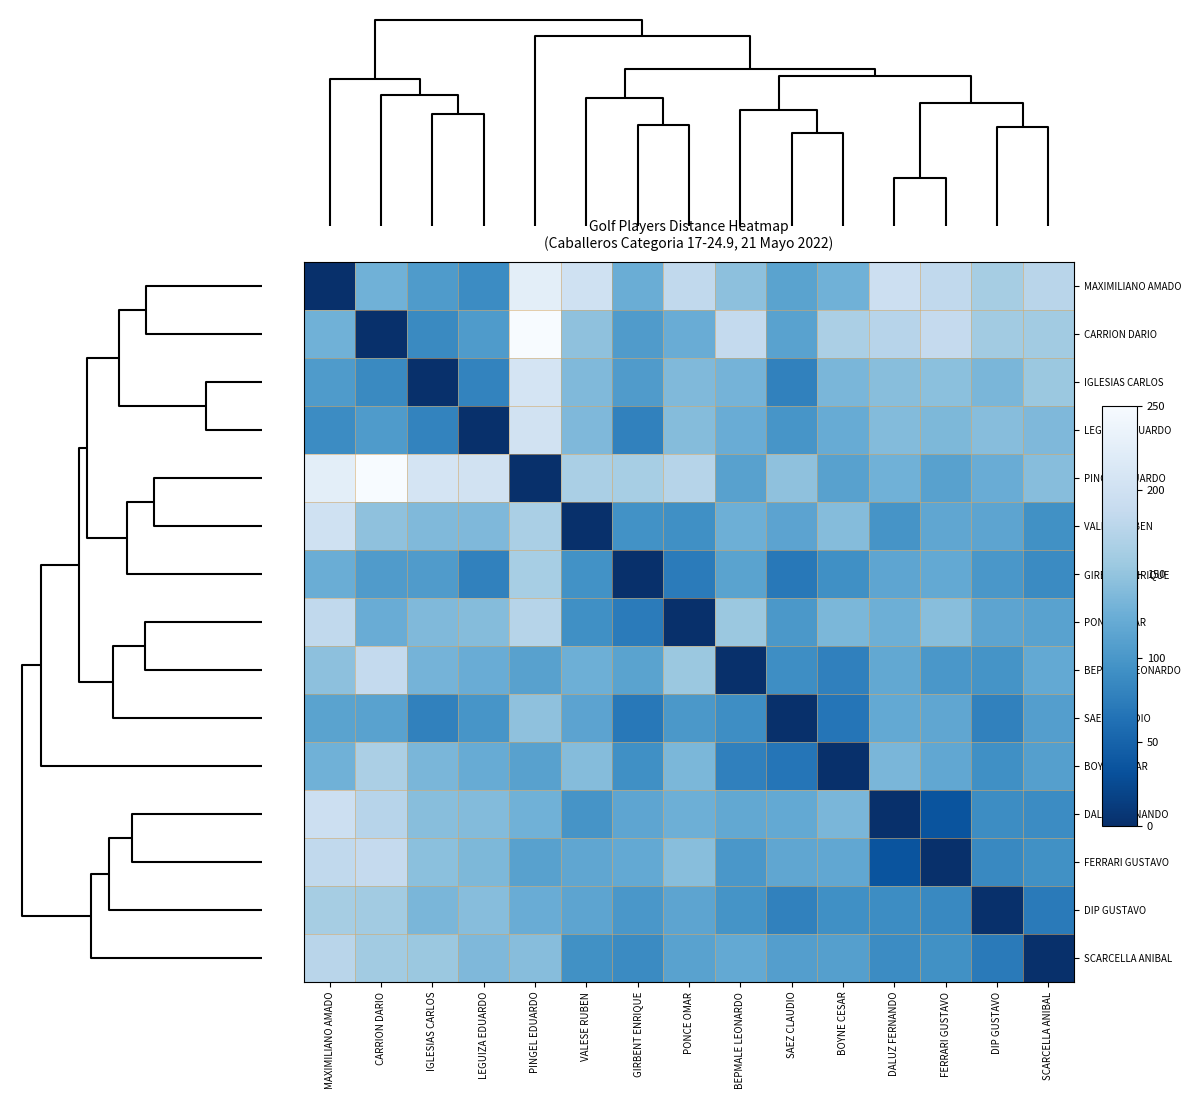

List the series in order of their peak value, highest first.

CARRION DARIO, PINGEL EDUARDO, MAXIMILIANO AMADO, IGLESIAS CARLOS, LEGUIZA EDUARDO, VALESE RUBEN, DALUZ FERNANDO, FERRARI GUSTAVO, BEPMALE LEONARDO, PONCE OMAR, SCARCELLA ANIBAL, BOYNE CESAR, GIRBENT ENRIQUE, DIP GUSTAVO, SAEZ CLAUDIO